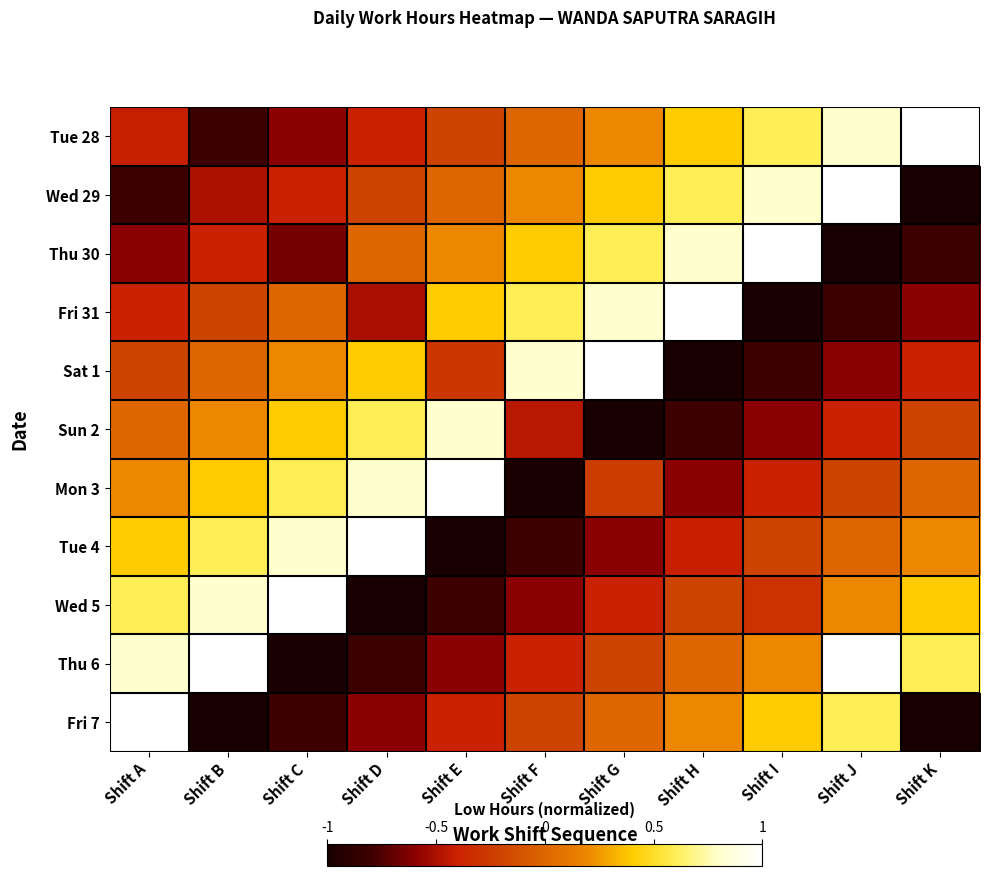

Which series changed the most between Shift C and Shift G?

Tue 4